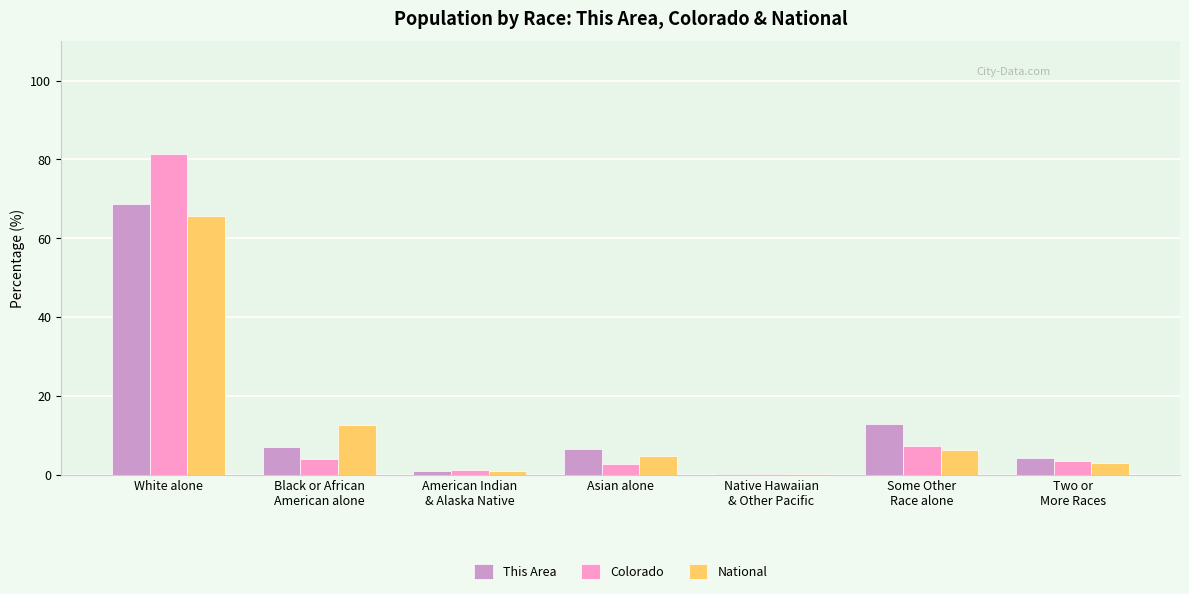

Reading right to left, what are all the values shown in this chart?

This Area: 4.1	12.8	0.1	6.4	0.9	7.1	68.7
Colorado: 3.4	7.2	0.1	2.8	1.1	4.0	81.3
National: 2.9	6.2	0.2	4.8	0.9	12.6	65.5